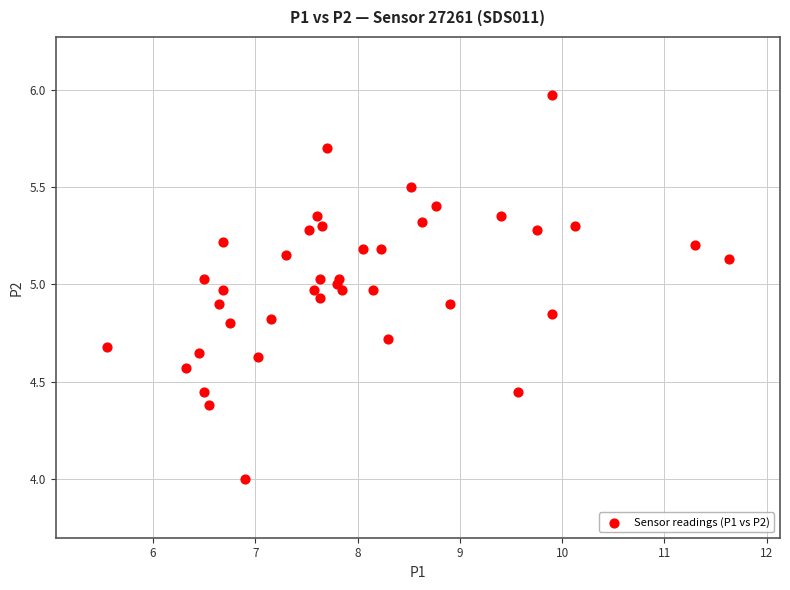

What is the range of Y values (max minus min)?

2.0